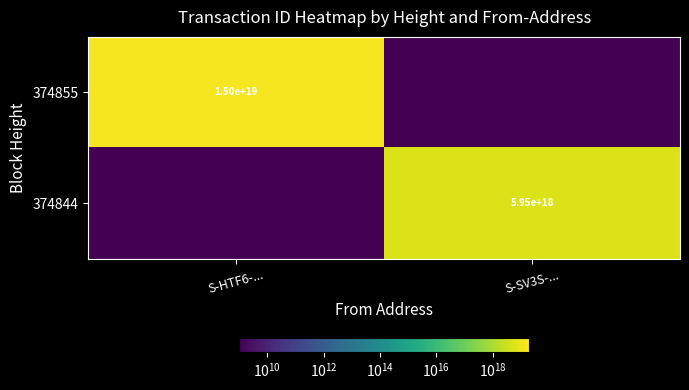

What is the spread (max minus min) of values at S-SV3S-...?

5947857275247238144